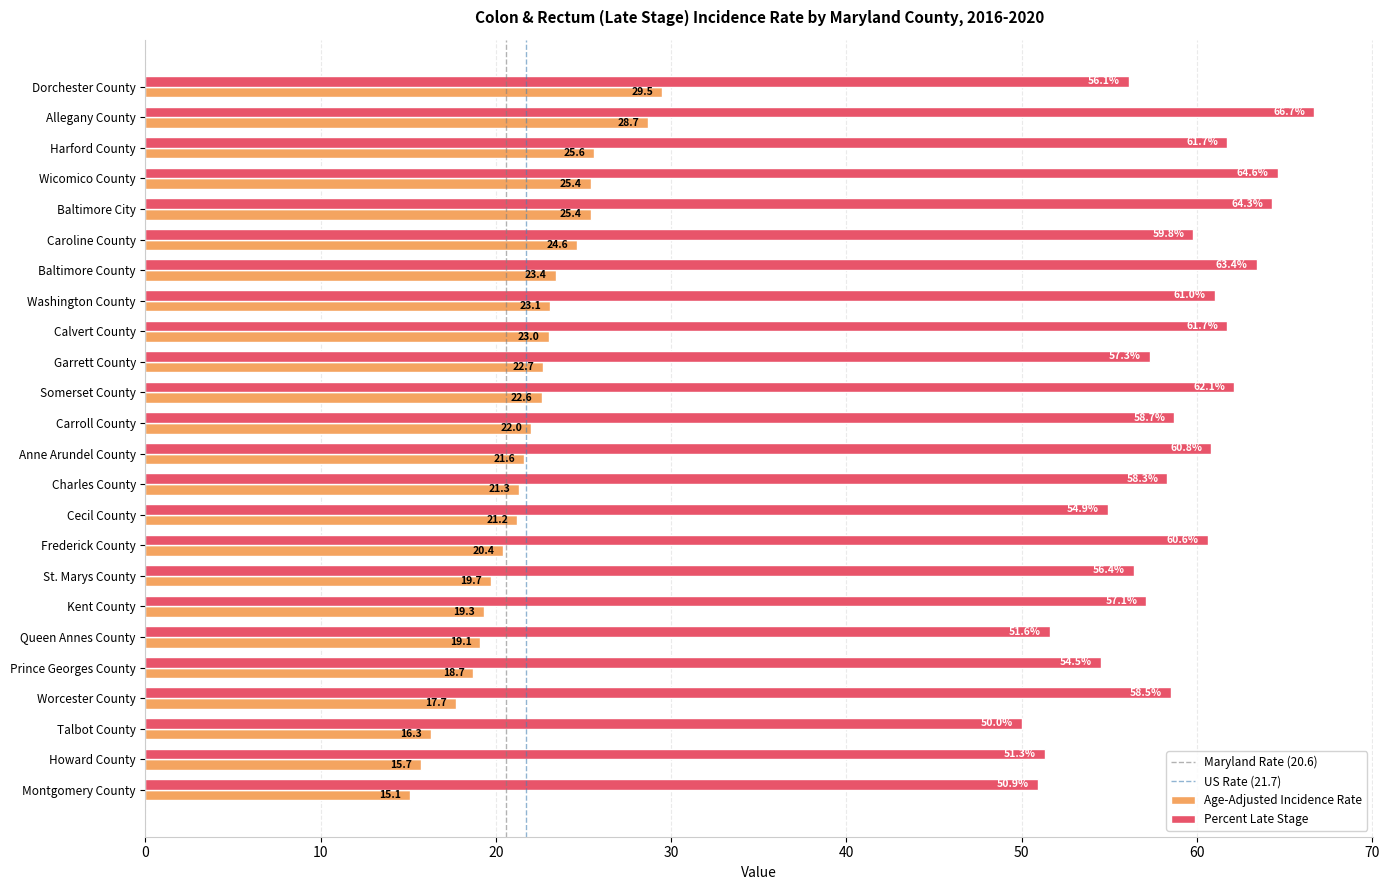

Rank the series at Queen Annes County from lowest to highest value.

Age-Adjusted Incidence Rate, Percent Late Stage